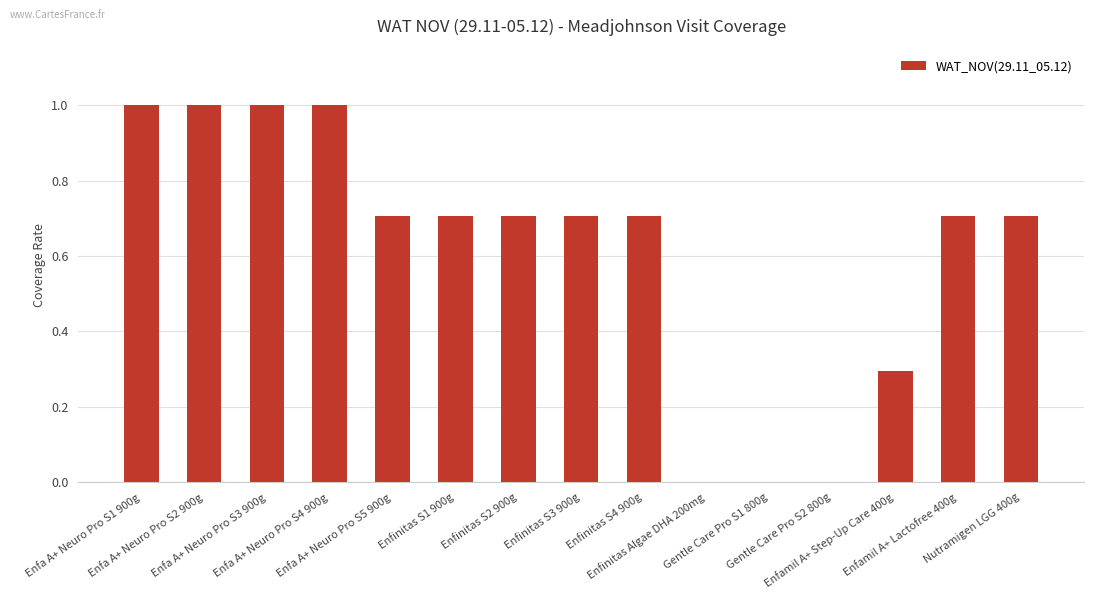

The value at Enfa A+ Neuro Pro S2 900g is 0.5. True or false?

False